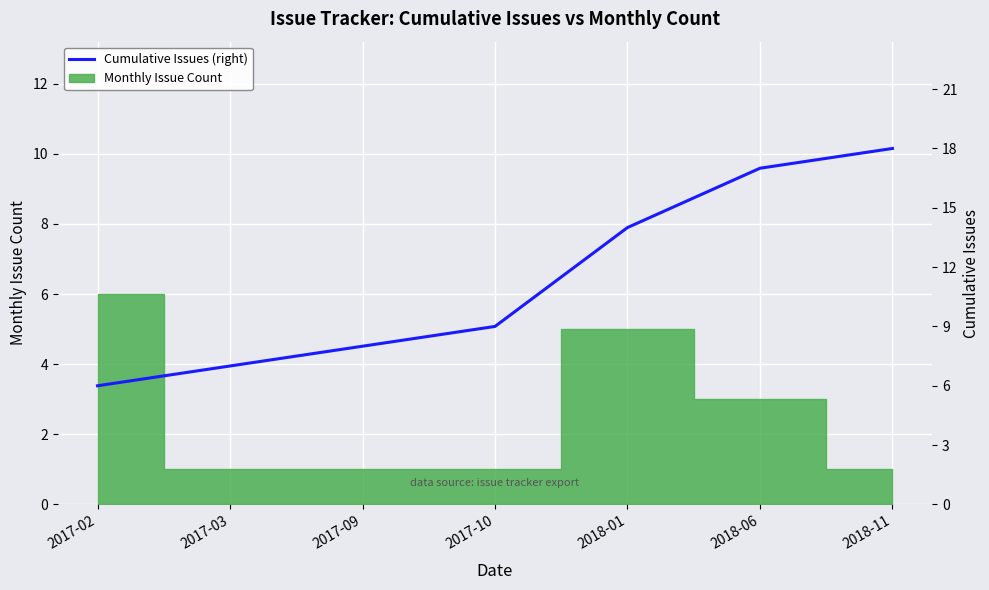

The value at 2017-03 is 2. True or false?

False